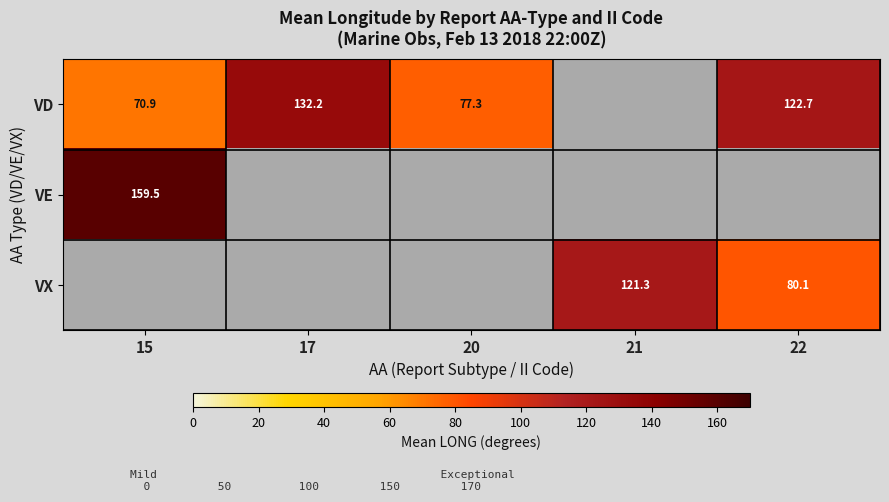

How many series are shown in this chart?

3